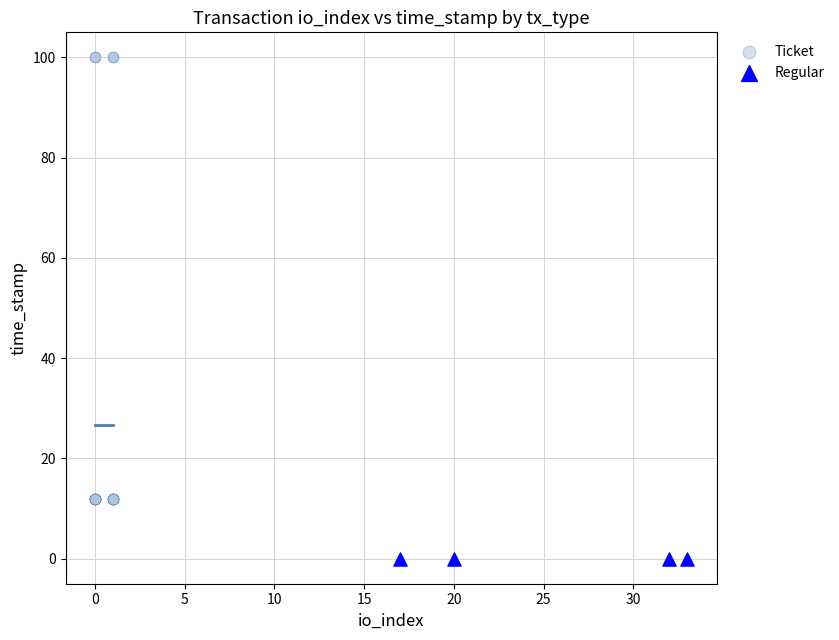

Which series contains the highest Y value?

Ticket